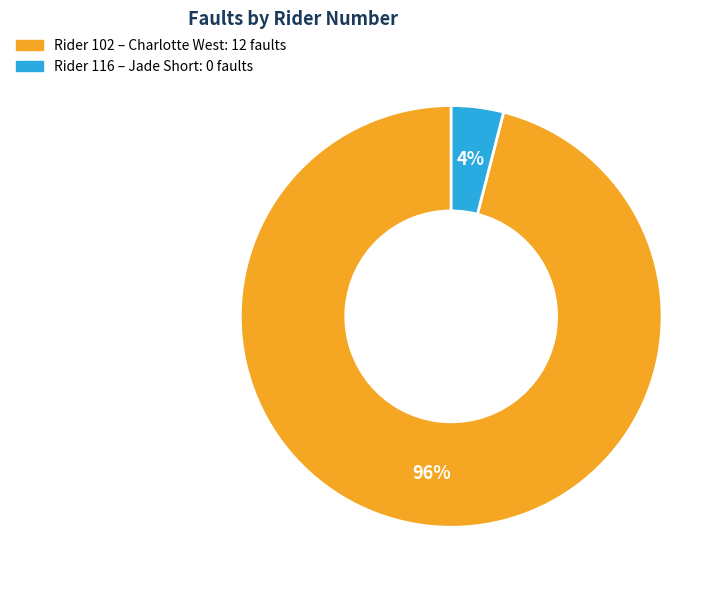

To the nearest percent, what is the average slice percentage?

50%